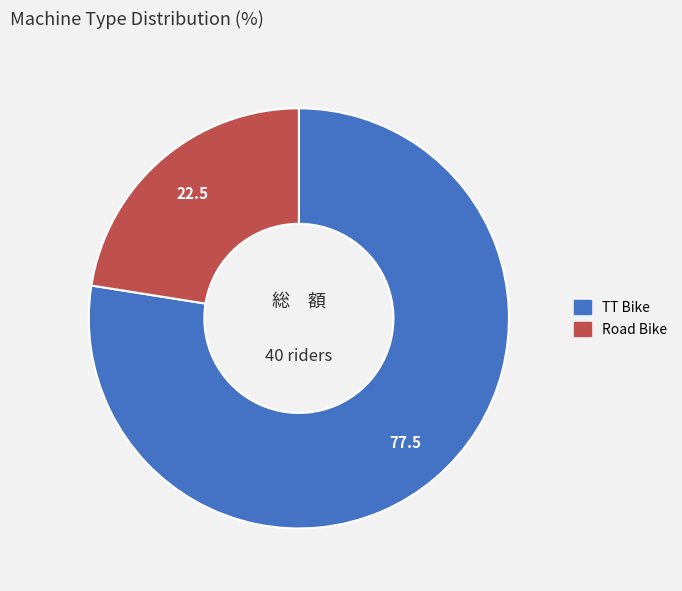

Do TT Bike and Road Bike together represent more than half of the pie?

Yes